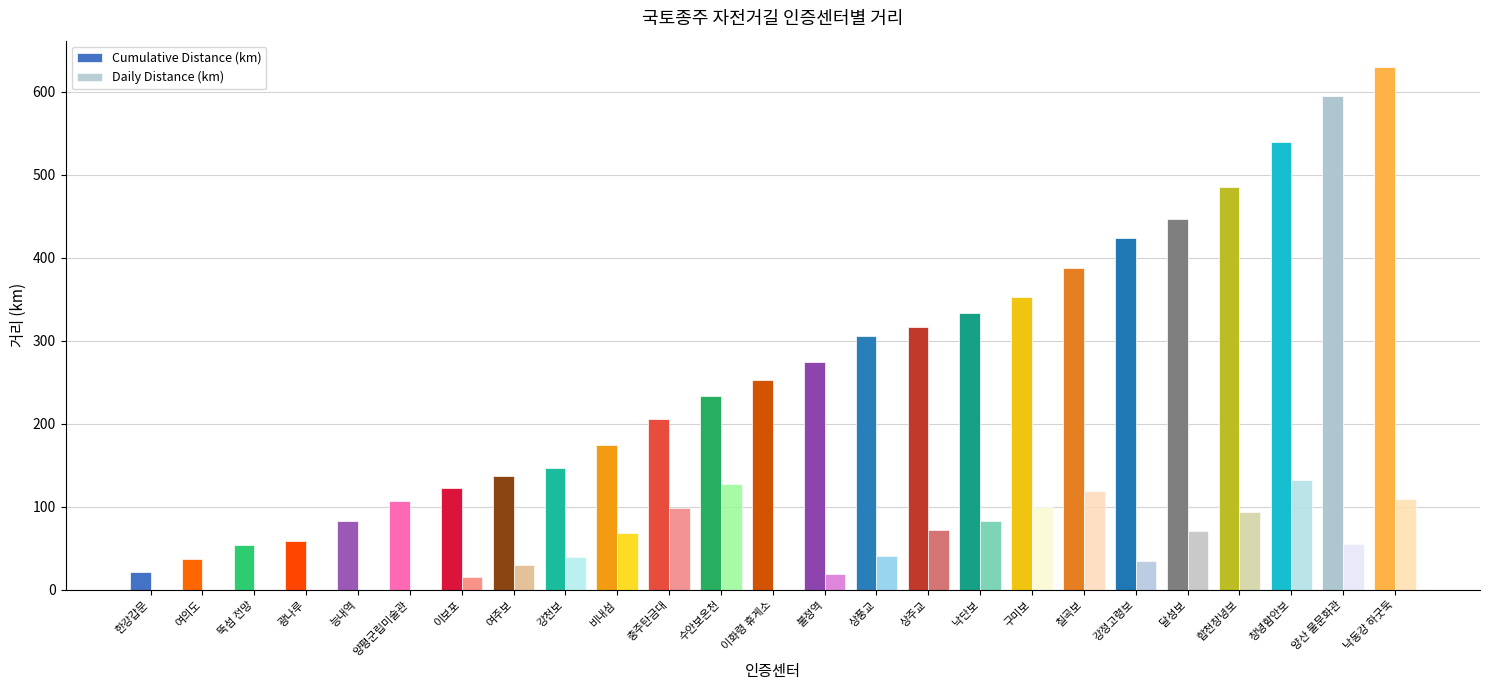

Are the bars grouped side by side (vs. stacked)?

Yes